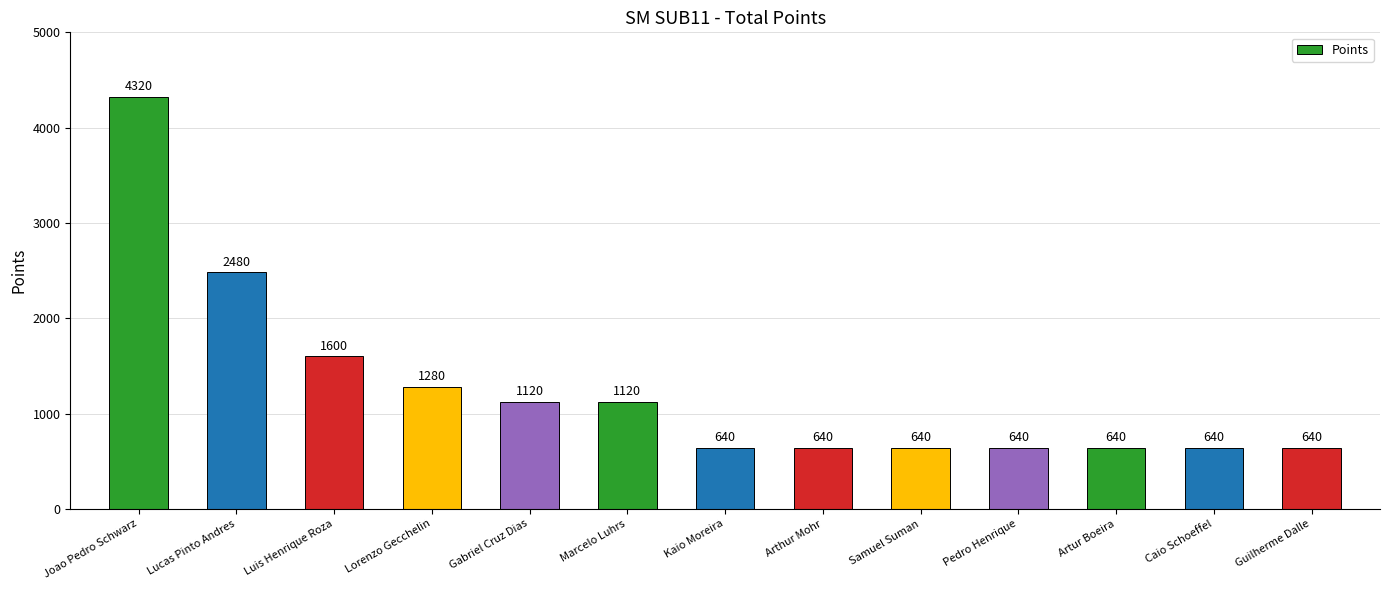

Count the number of data series in this chart.

1